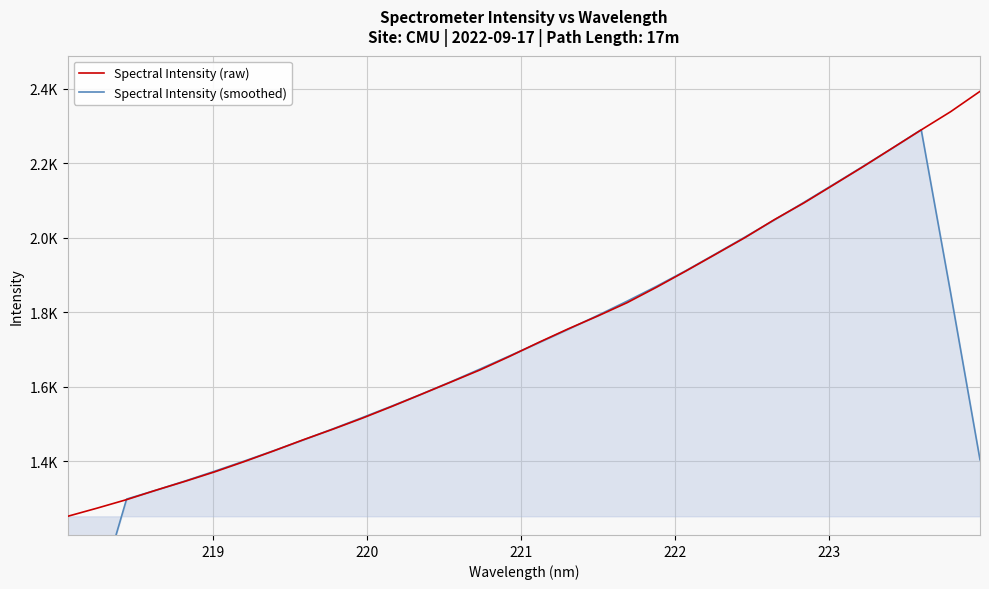

What is the sum of all Spectral Intensity (raw) values?

55762.0